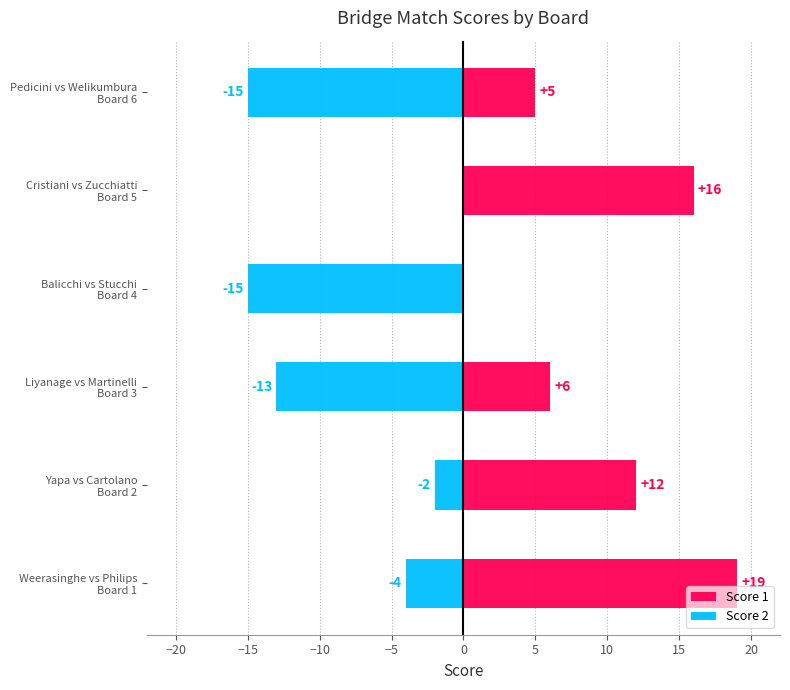

At Liyanage vs Martinelli Board 3, list the series in order from smallest to largest.

Score 2, Score 1